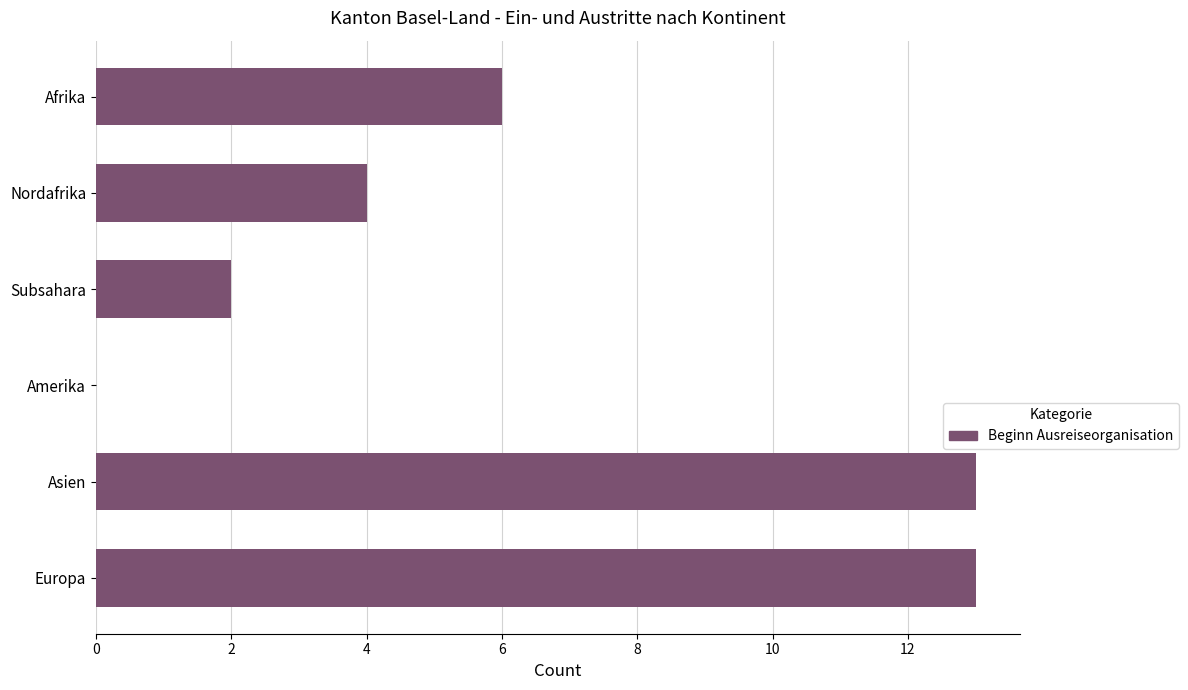

Is it true that the value at Amerika is -8?

False